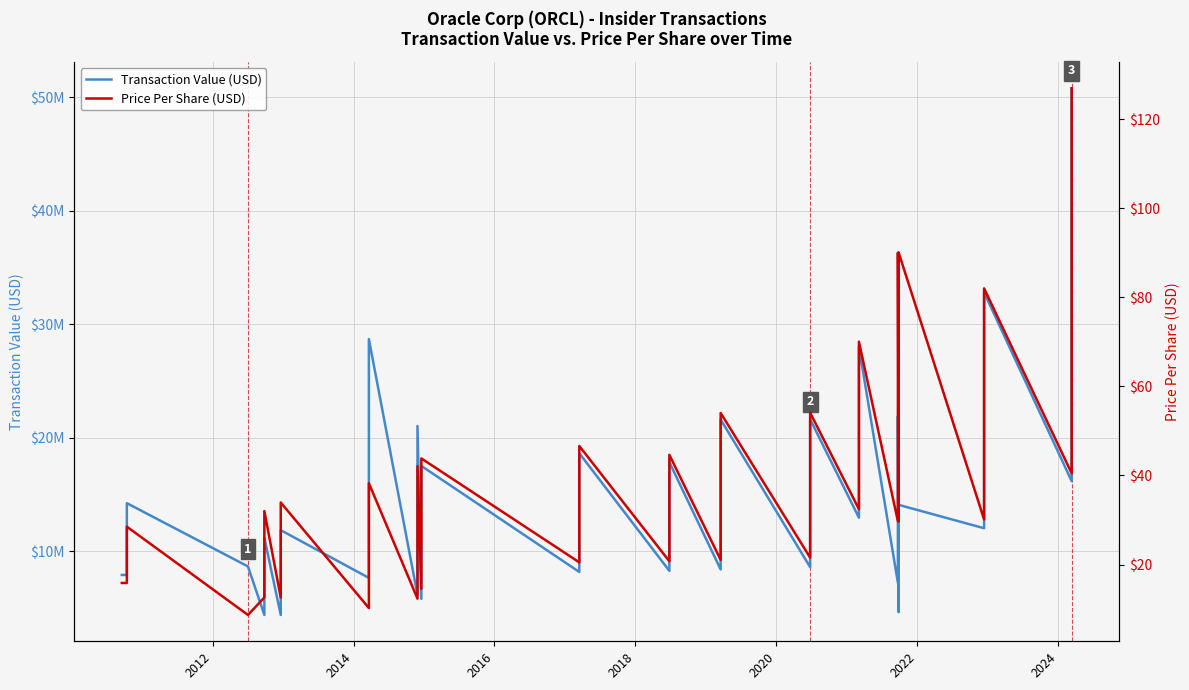

Reading left to right, transcribe all the data shown in this chart.

Transaction Value (USD): 7930000.0	7930000.0	14250000.0	8680000.0	4410000.0	11202135.0	4410000.0	11873715.0	7672500.0	28692225.0	6170000.0	21047350.0	5828000.0	17530080.0	8196000.0	18643840.0	8292000.0	17849120.0	8416000.0	21610080.0	8620000.0	21631352.0	12972000.0	28011120.0	7232808.0	21904186.0	4655192.0	14101677.0	12044000.0	32800181.0	16188000.0	50768082.0
Price Per Share (USD): 15.9	15.9	28.5	8.7	12.6	32.0	12.6	33.9	10.2	38.3	12.3	42.1	14.6	43.8	20.5	46.6	20.7	44.6	21.0	54.0	21.6	54.1	32.4	70.0	29.7	90.0	29.7	90.0	30.1	82.0	40.5	126.9